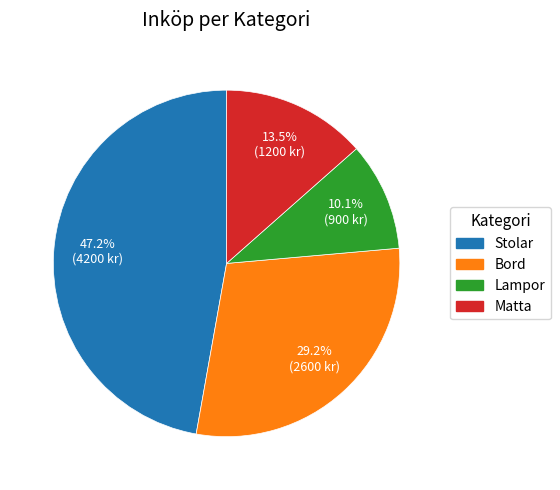

Is there any slice that represents more than half of the pie?

No